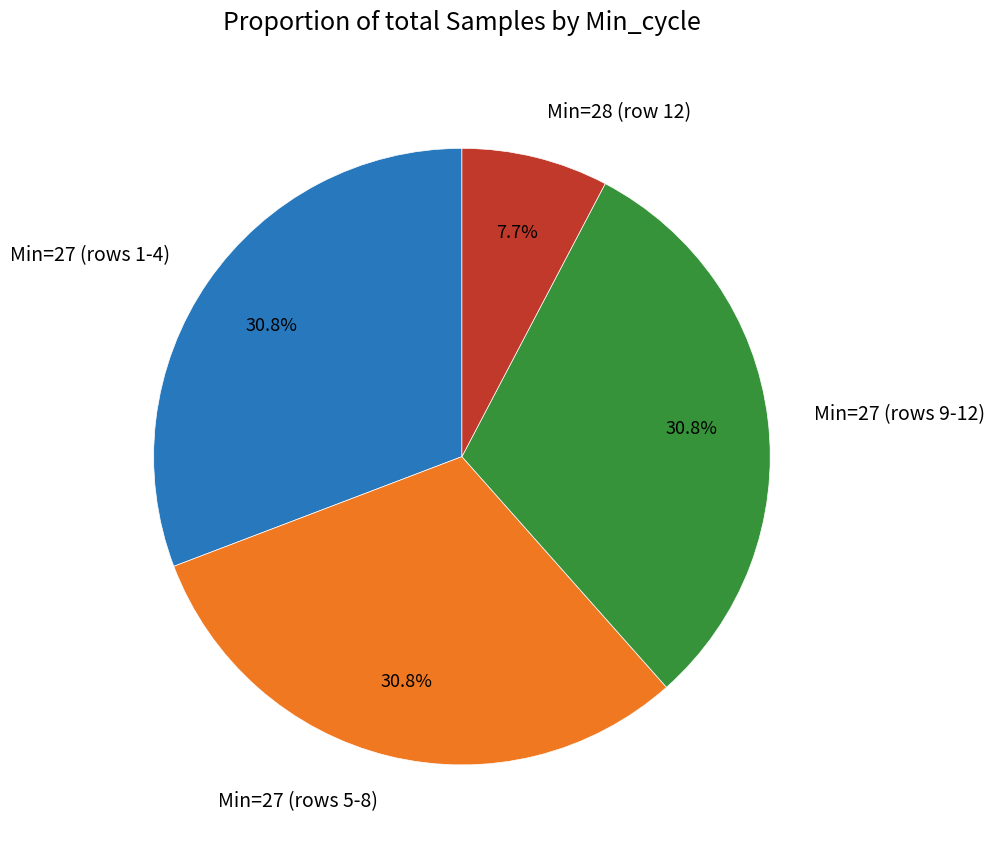

To the nearest percent, what is the average slice percentage?

25%